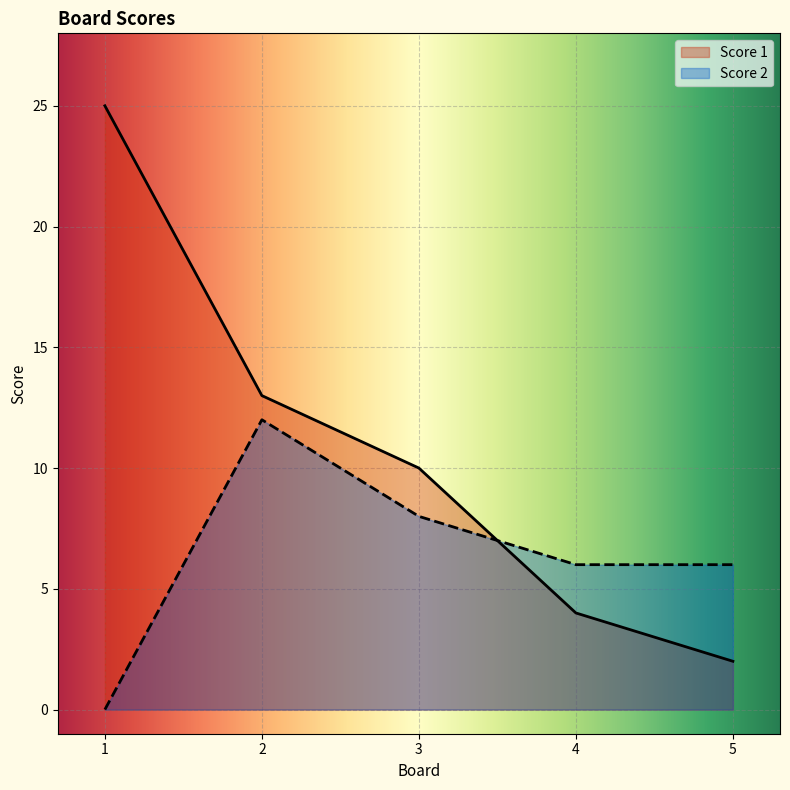

At which label does Score 2 first exceed 6?

2